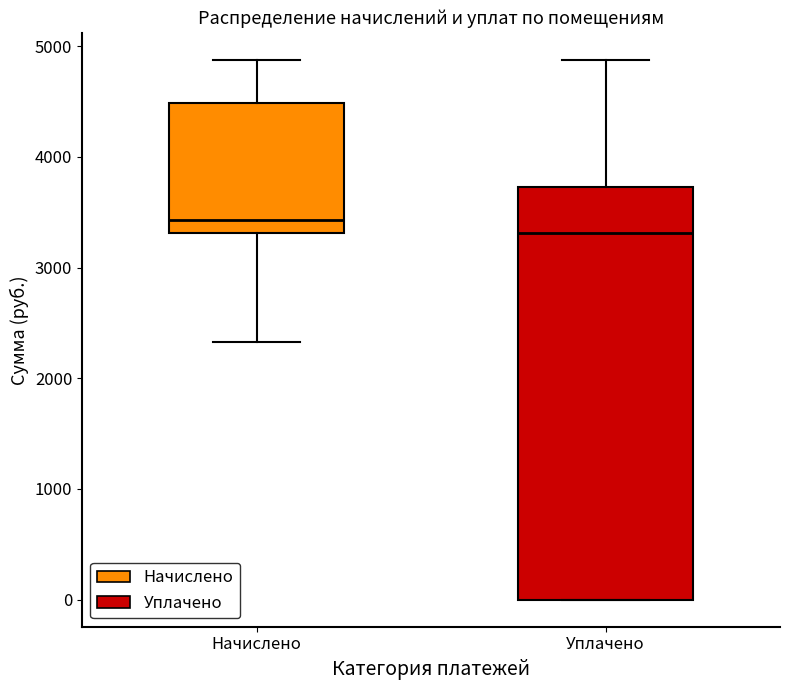

Which box's median line is the lowest?

Уплачено